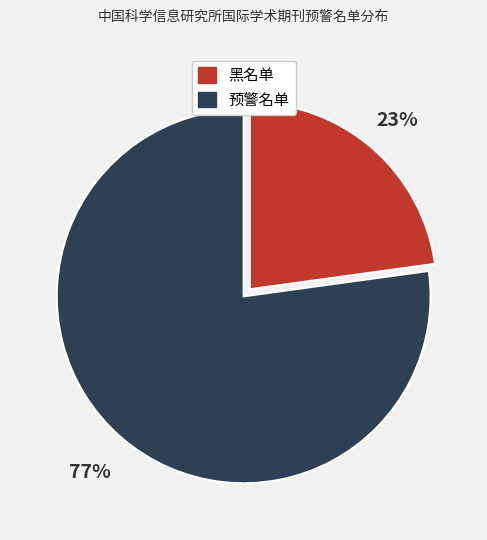

The 黑名单 slice represents 10% of the pie. True or false?

False